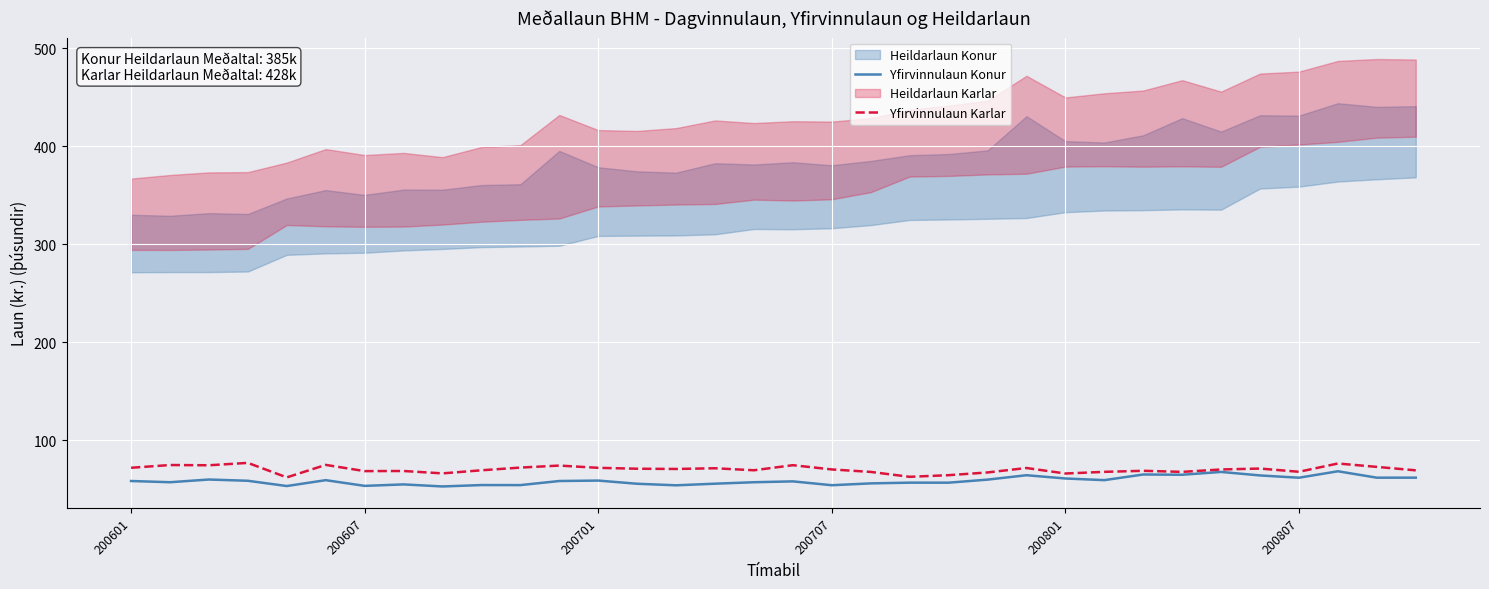

What is the difference between the Yfirvinnulaun Konur values at 200707 and 200807?

7.6